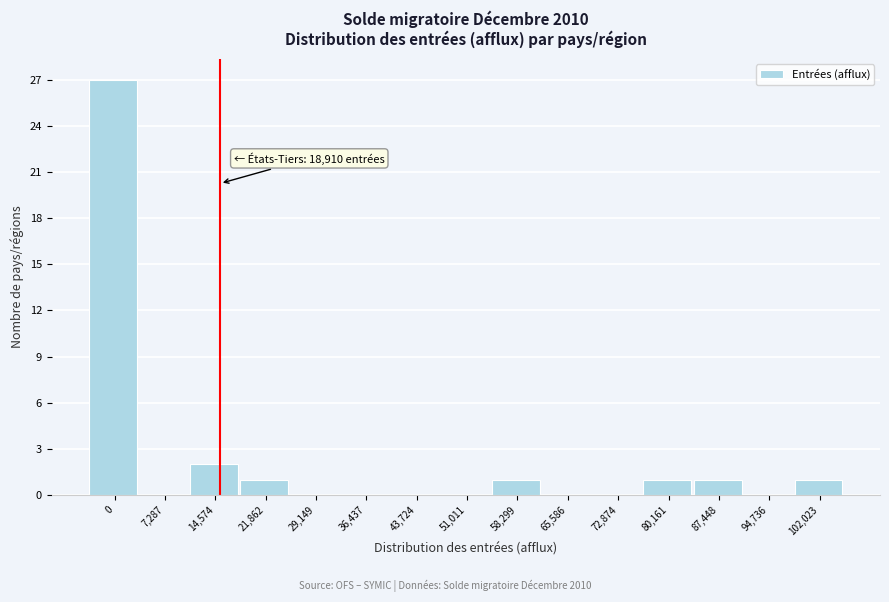

Reading left to right, list all the values displayed in this chart.

0=27	7,287=0	14,574=2	21,862=1	29,149=0	36,437=0	43,724=0	51,011=0	58,299=1	65,586=0	72,874=0	80,161=1	87,448=1	94,736=0	102,023=1